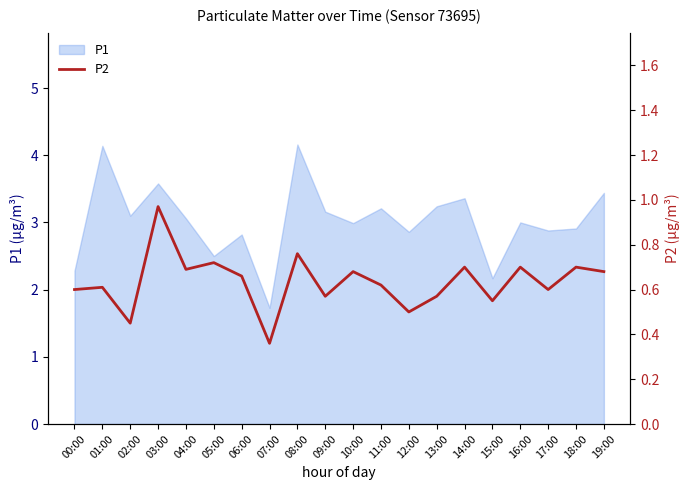

Is it true that P1 equals 5.4 at 19:00?

False